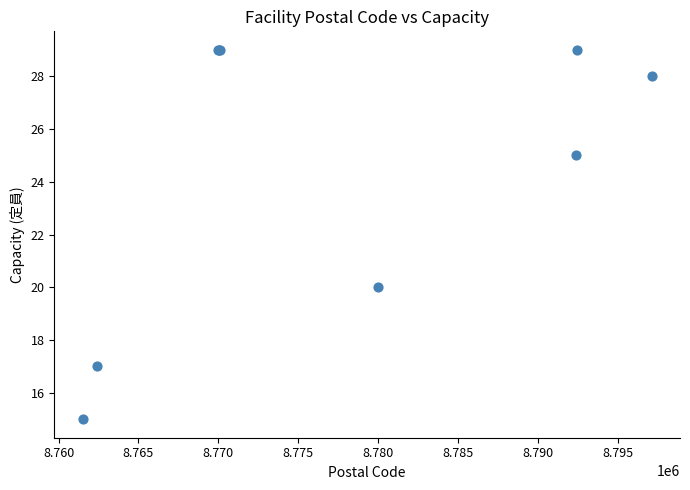

What Y value in the scatter plot is closest to 22?

20